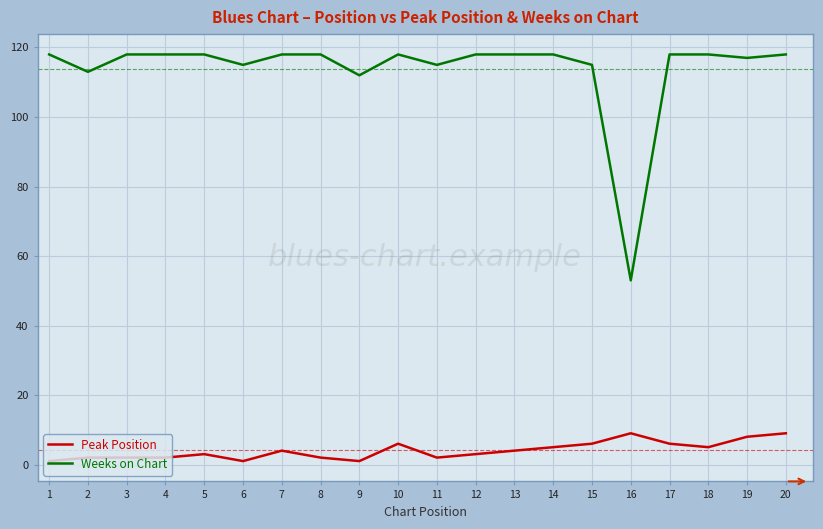

Which series has the largest range (max minus min)?

Weeks on Chart